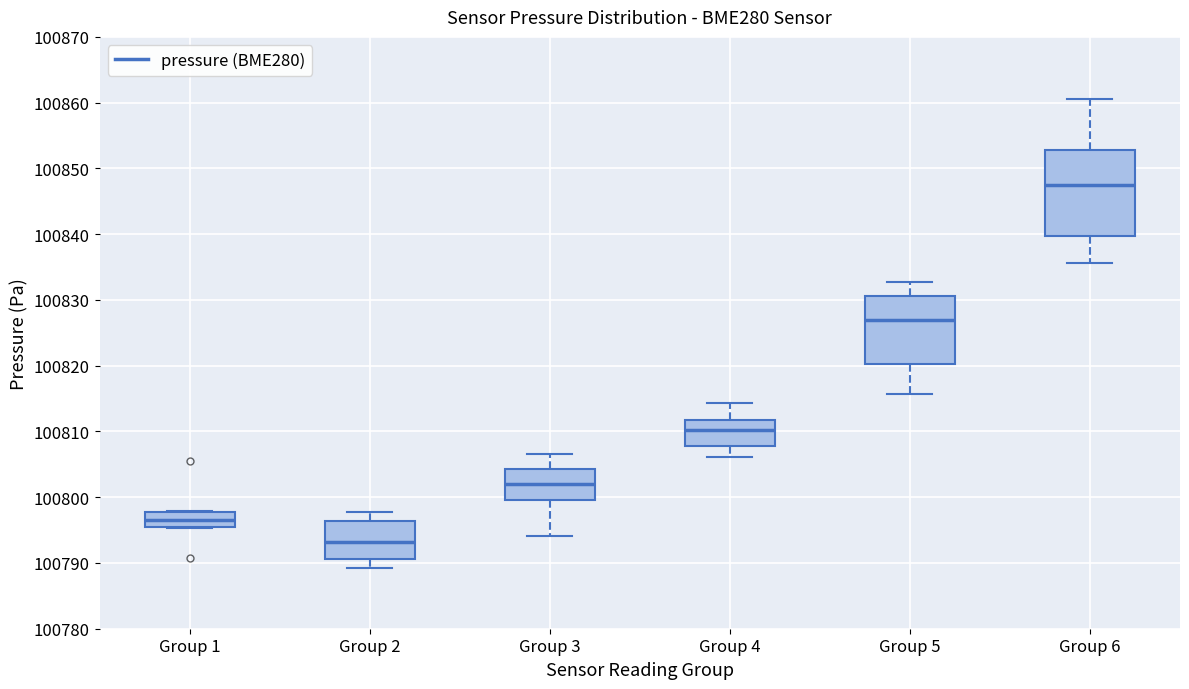

Comparing the boxes themselves (not the whiskers), which one is the tallest?

Group 6